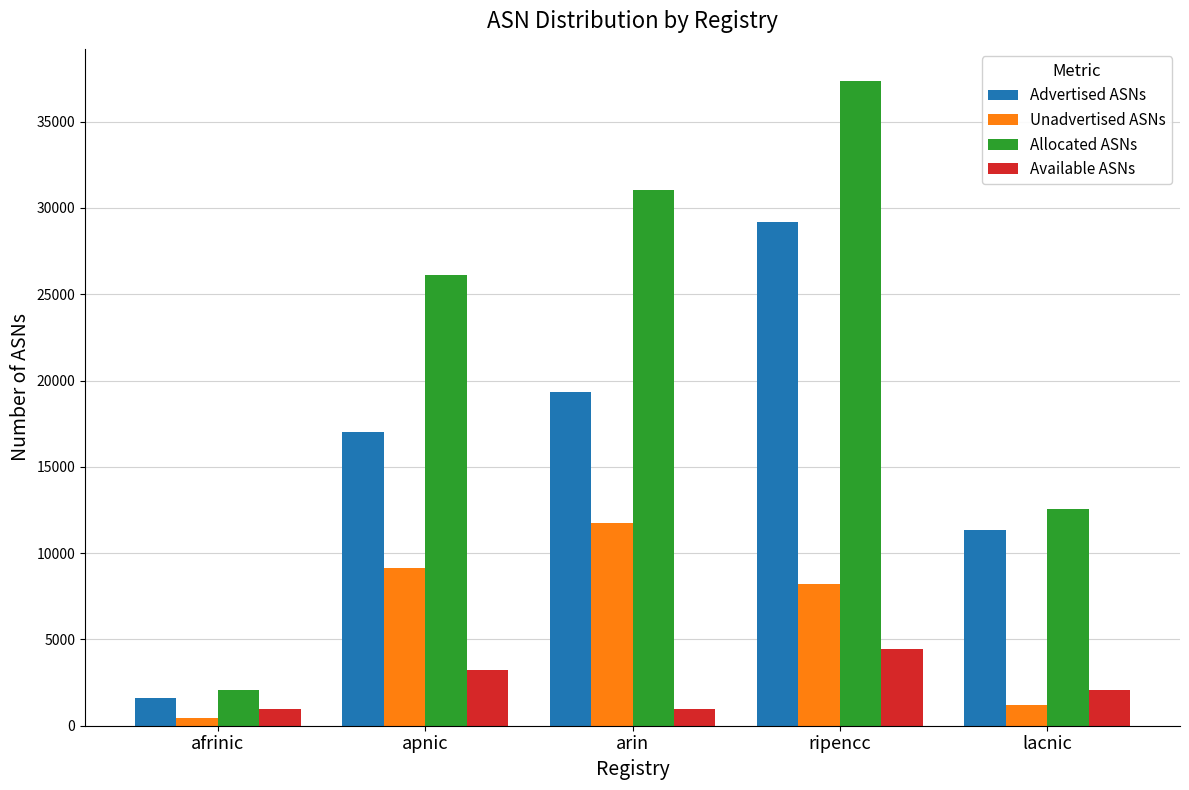

How many bars are there in total?

20